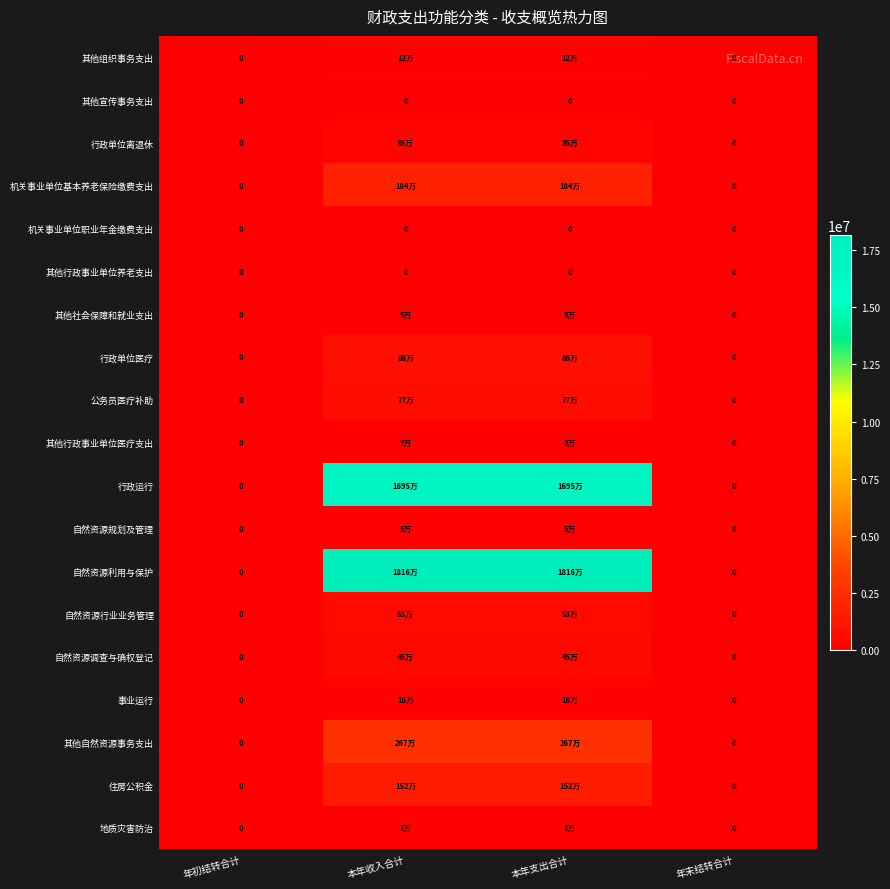

How many values in the 行政单位医疗 series are below 880728?

2